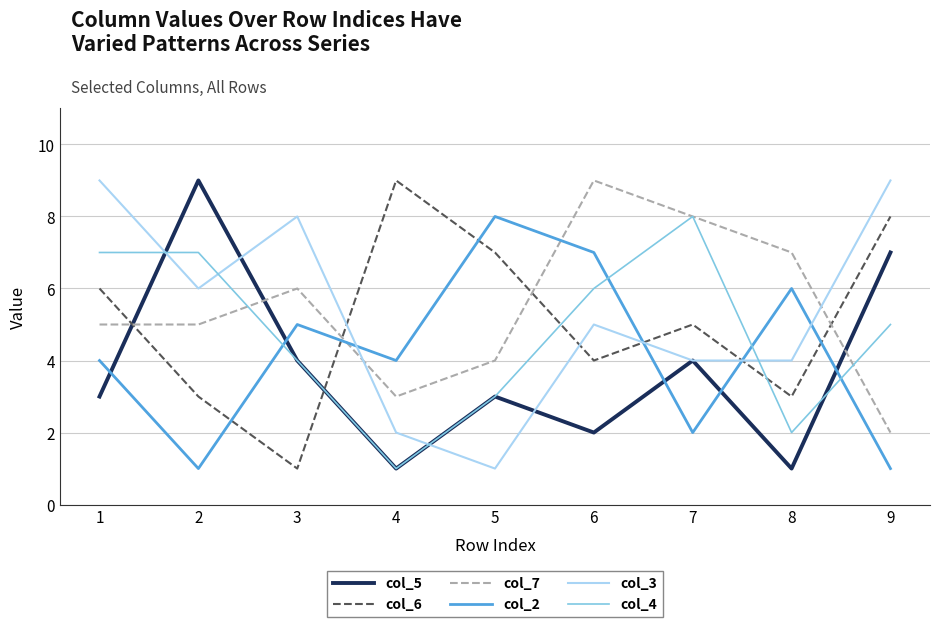

What is the maximum value for col_6?

9